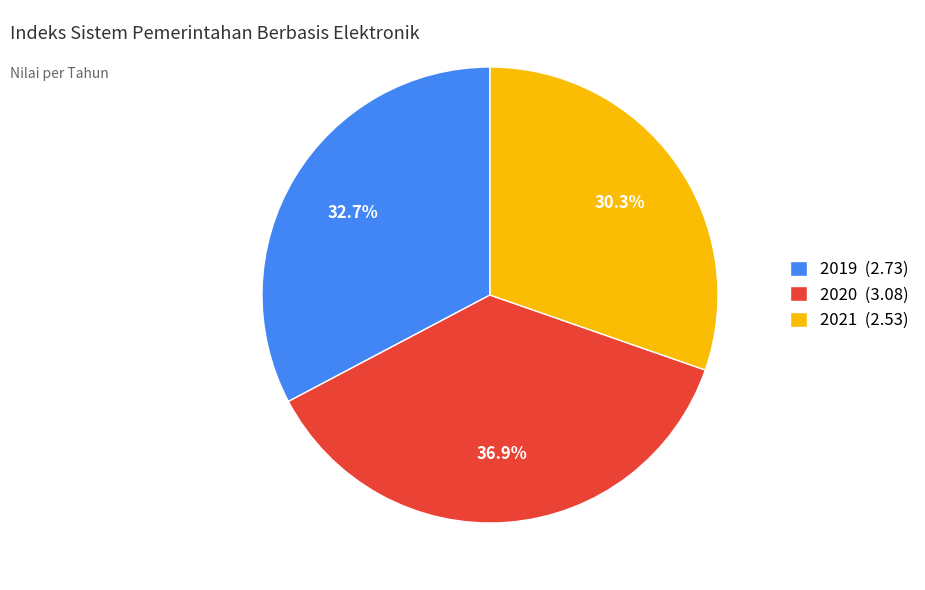

How many slices are in this pie chart?

3